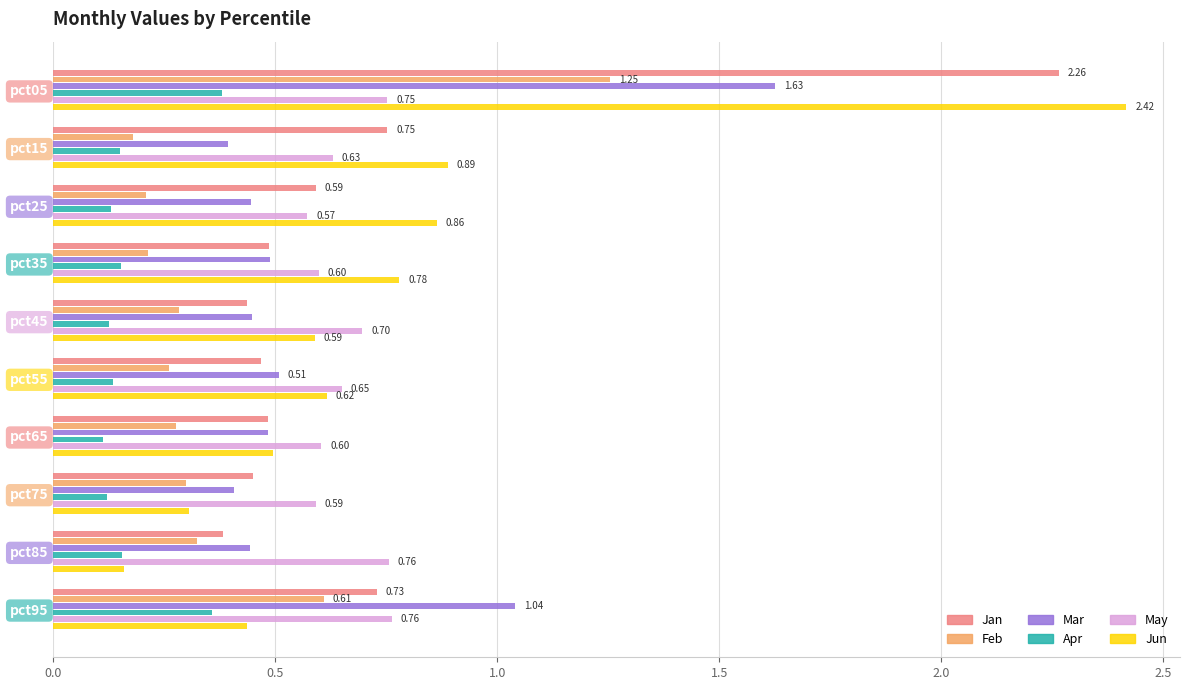

At how many categories does at least one series exceed 0?

10